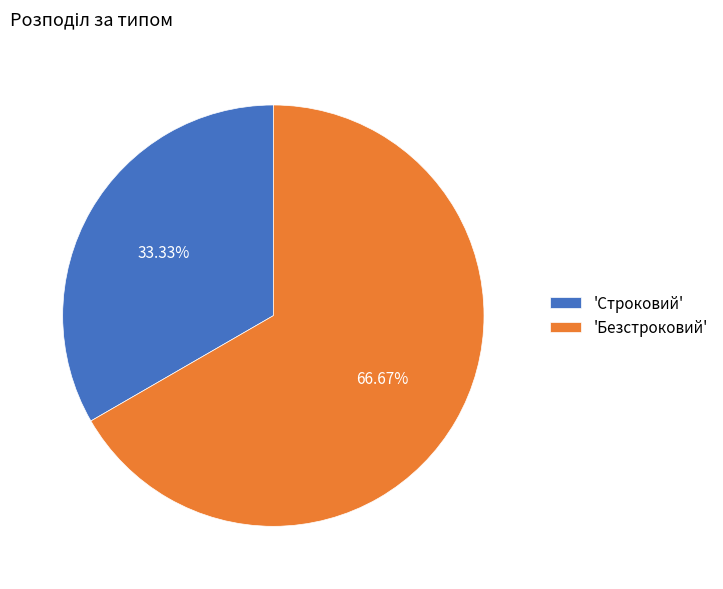

Is 'Строковий' the majority of the pie?

No